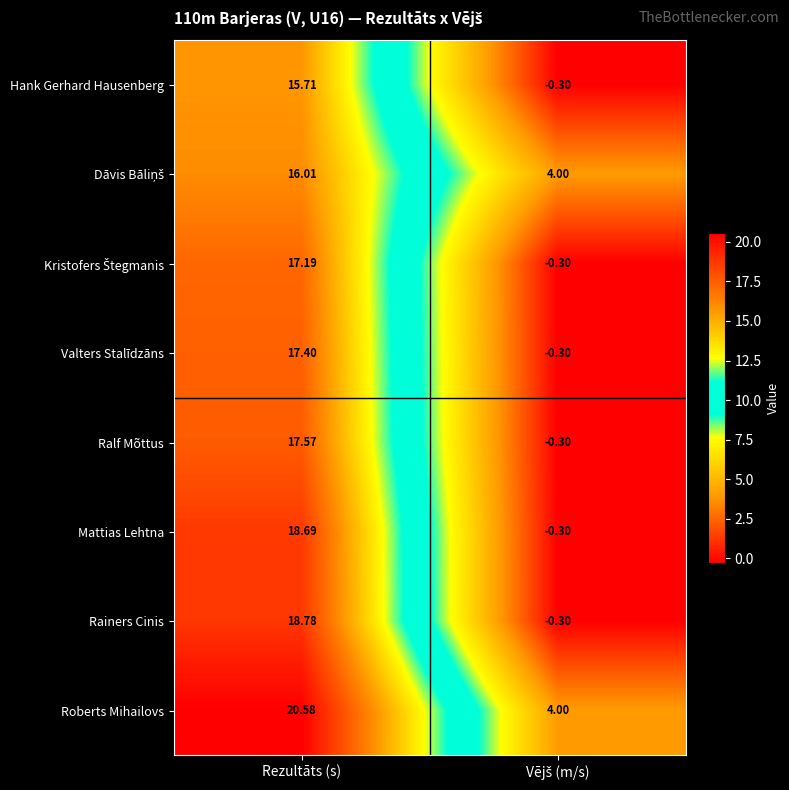

Which category has the highest value in the Rainers Cinis series?

Rezultāts (s)